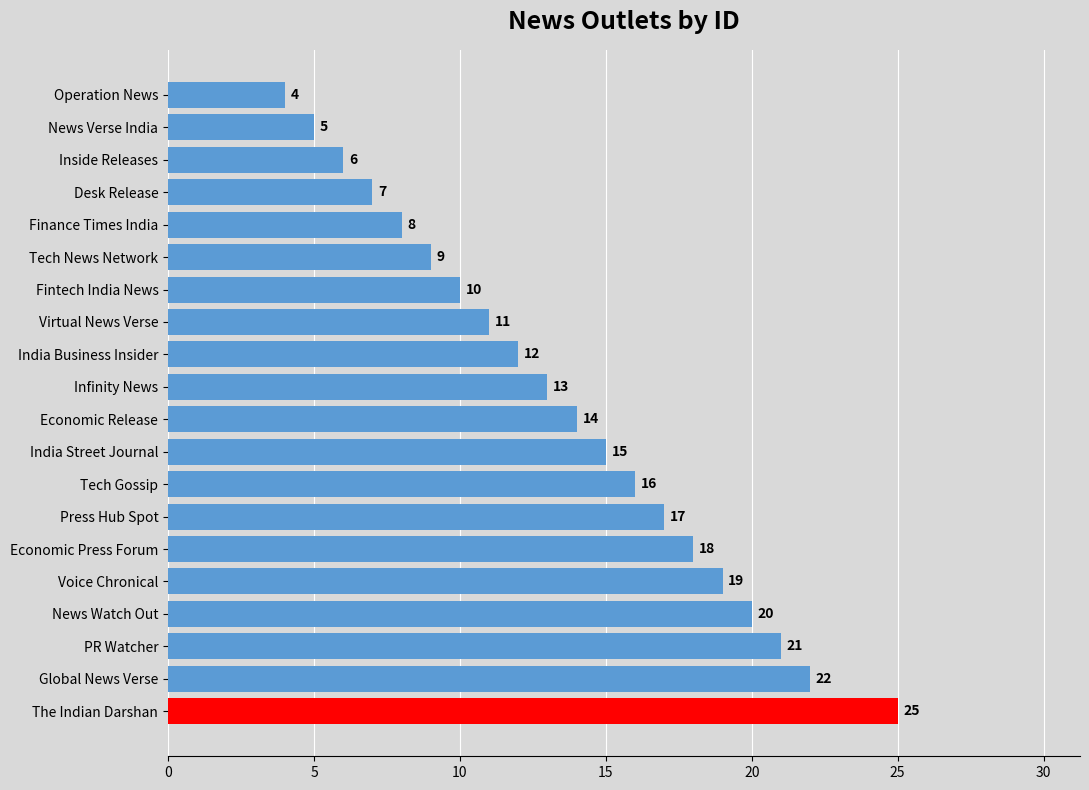

Which label corresponds to the largest value in the chart?

The Indian Darshan